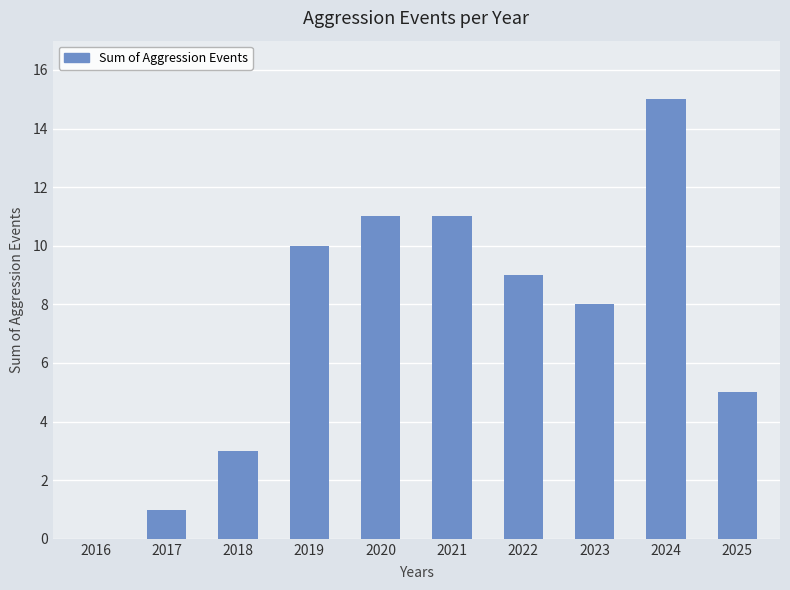

Approximately how many times larger is the value at 2024 compared to 2025?

3.0